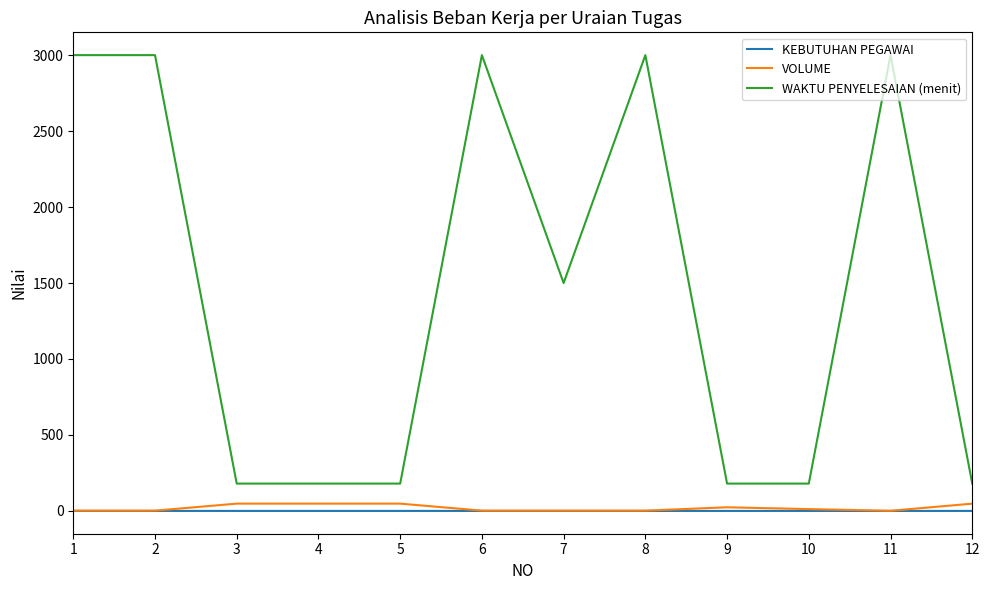

True or false: WAKTU PENYELESAIAN (menit) and VOLUME cross at least once.

False